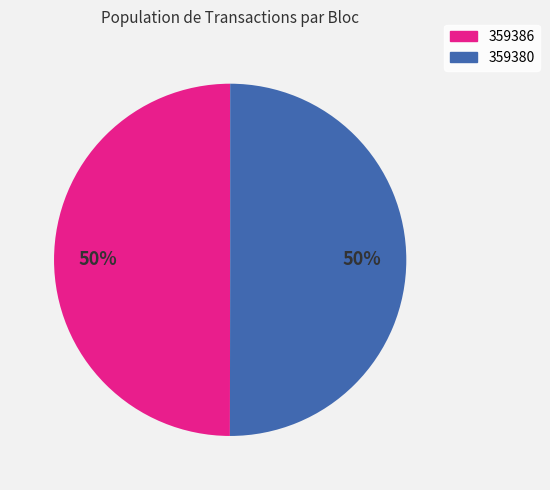

To the nearest percent, what percentage of the pie is 359386?

50%